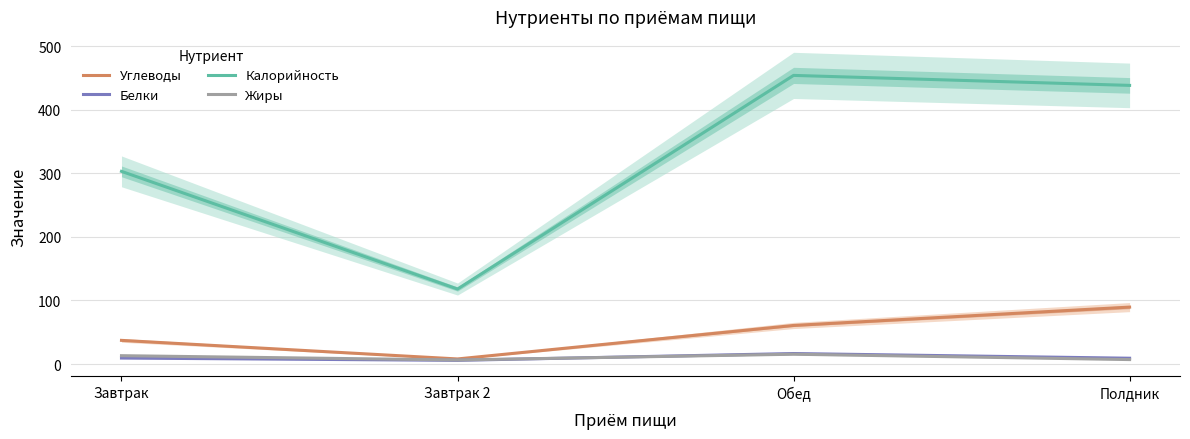

Is the value of Калорийность at Обед greater than the value of Белки at Полдник?

Yes